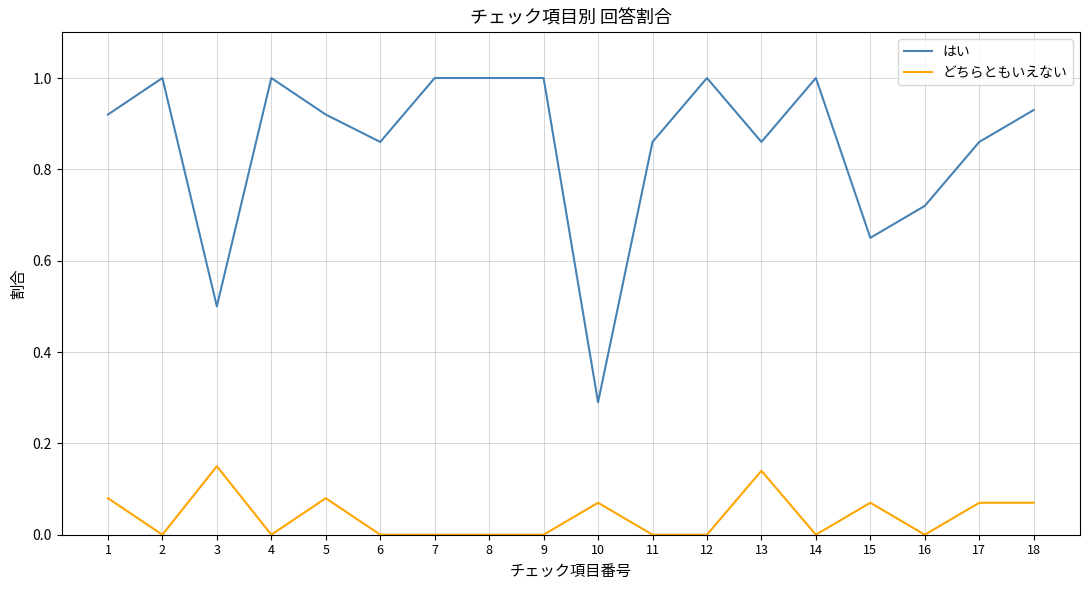

Which series has the largest range (max minus min)?

はい